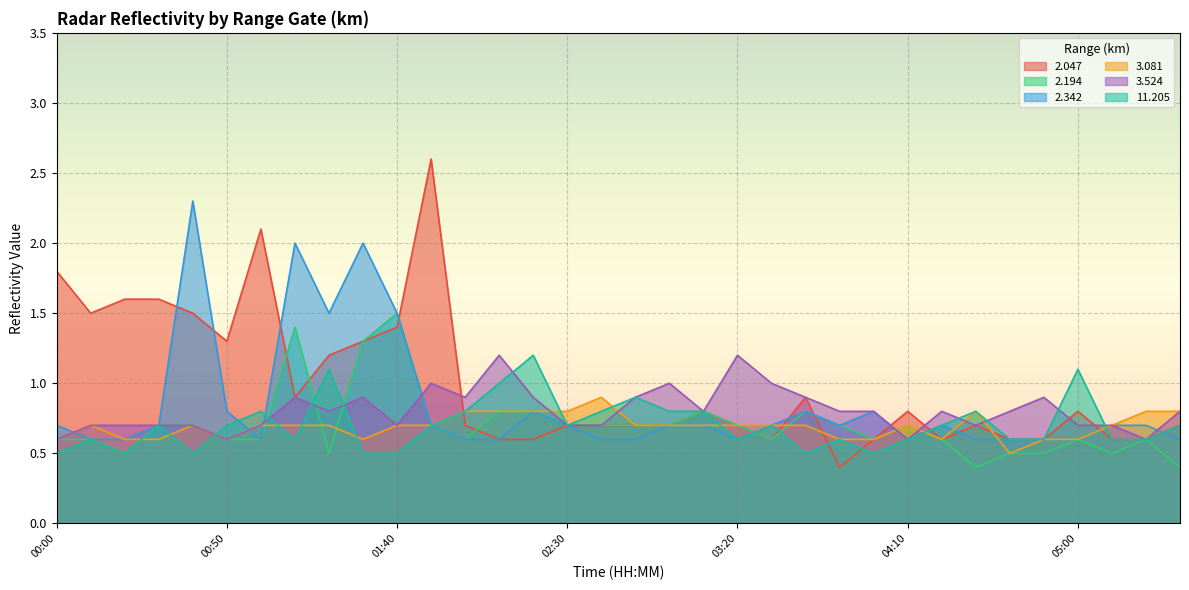

How many times do 2.047 and 2.194 cross each other?

5